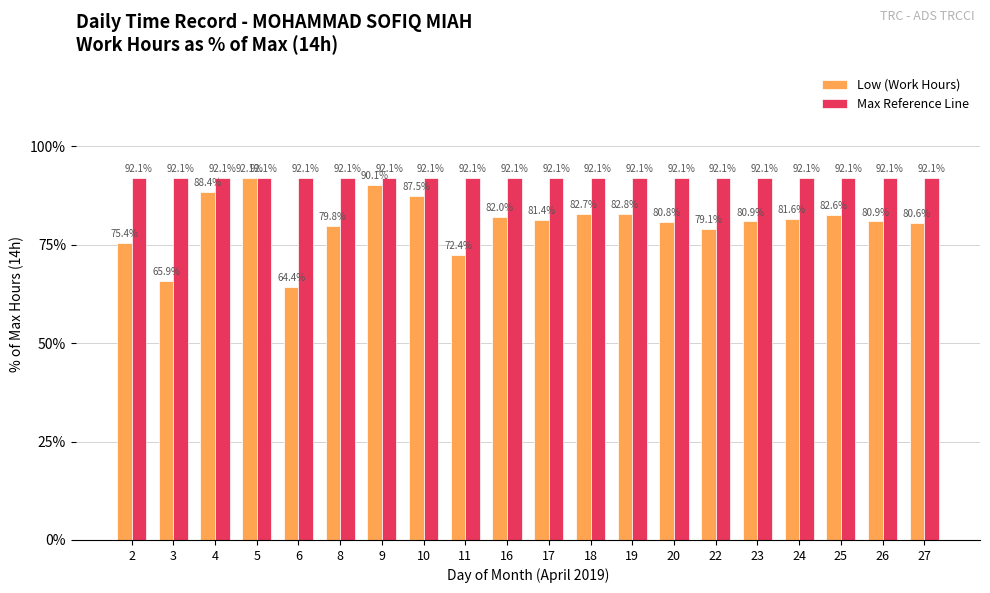

What is the difference between the Low (Work Hours) values at 17 and 3?

15.5